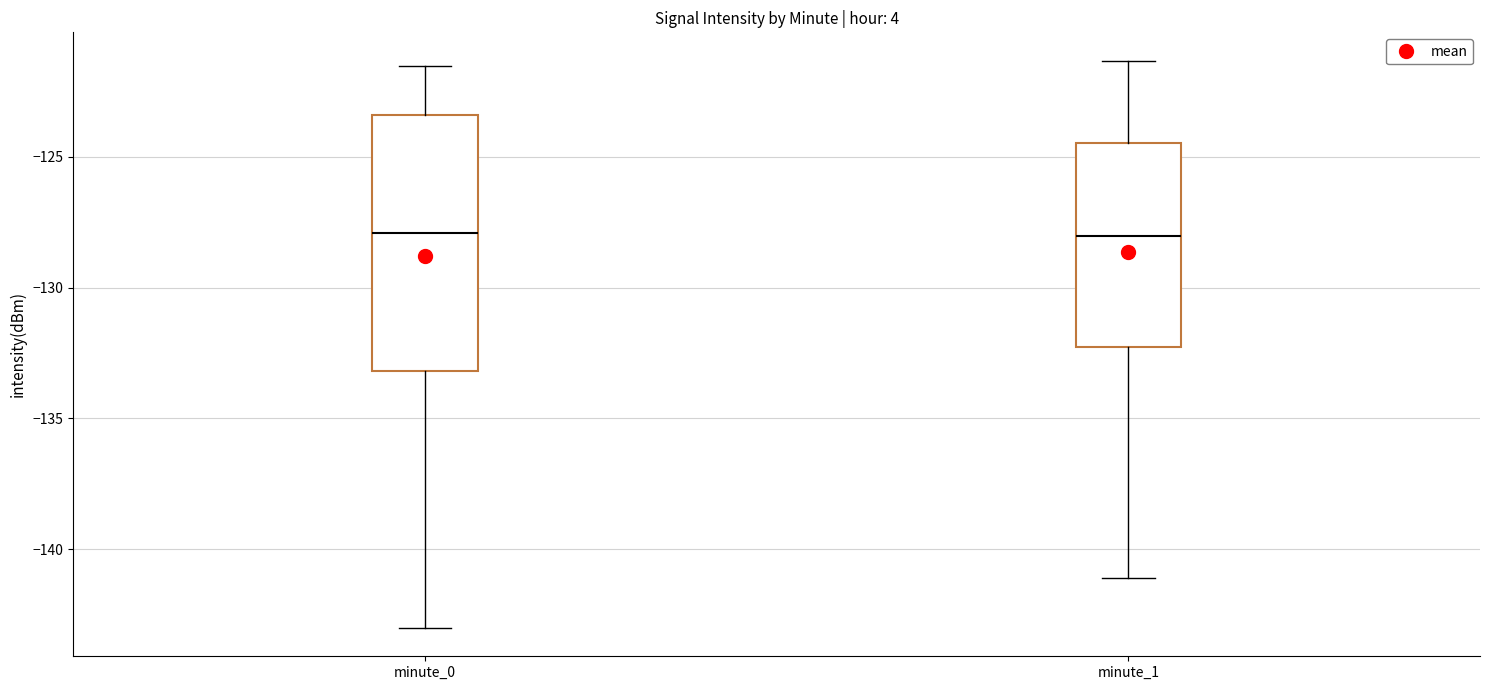

Reading left to right, read every box against the y-axis: the position of its median line, the range the box covers, and the ends of its whiskers. The values are not printed on the chart, so give them approximately, as read against the axis.

minute_0: median -128.0, box -133.0 to -123.5, whiskers -143.0 to -121.5
minute_1: median -128.0, box -132.5 to -124.5, whiskers -141.0 to -121.5